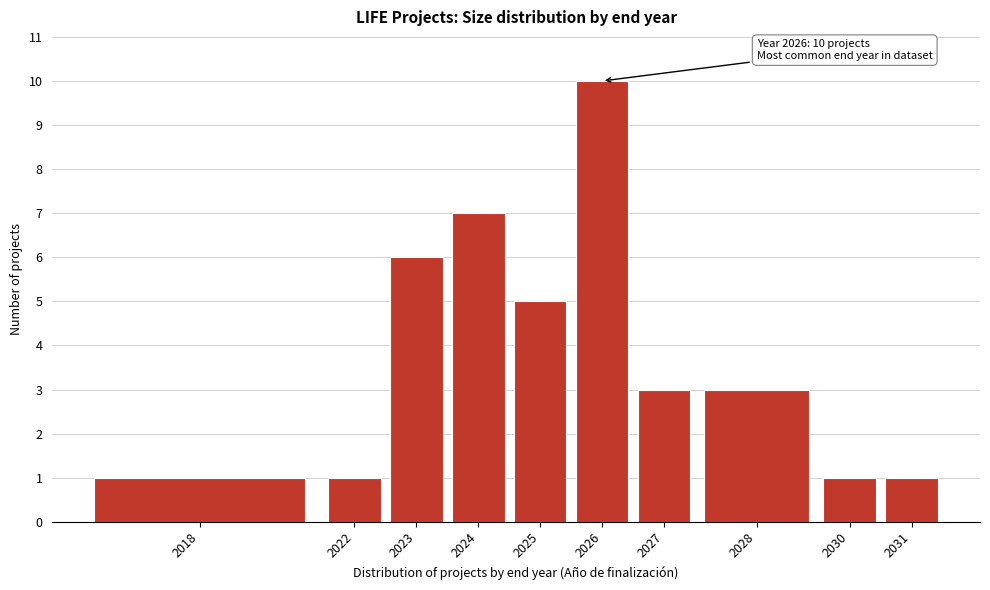

Reading left to right, transcribe all the data shown in this chart.

2018=1	2022=1	2023=6	2024=7	2025=5	2026=10	2027=3	2028=3	2030=1	2031=1